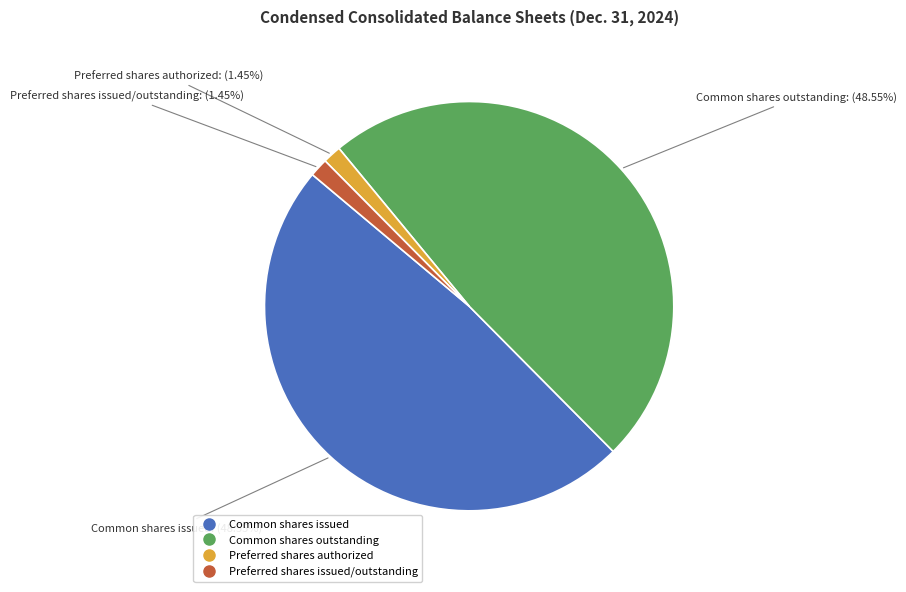

To the nearest percent, what is the combined percentage of Common shares outstanding and Preferred shares issued/outstanding?

50%